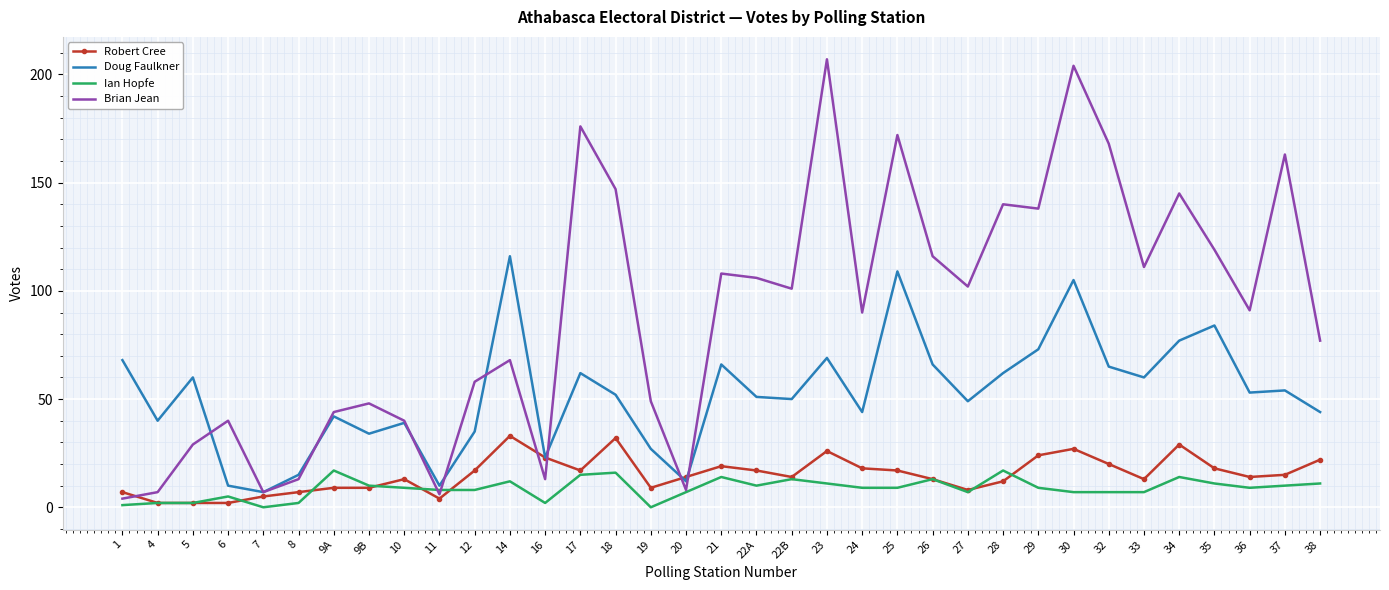

What is the total value across all series at 9A?

112